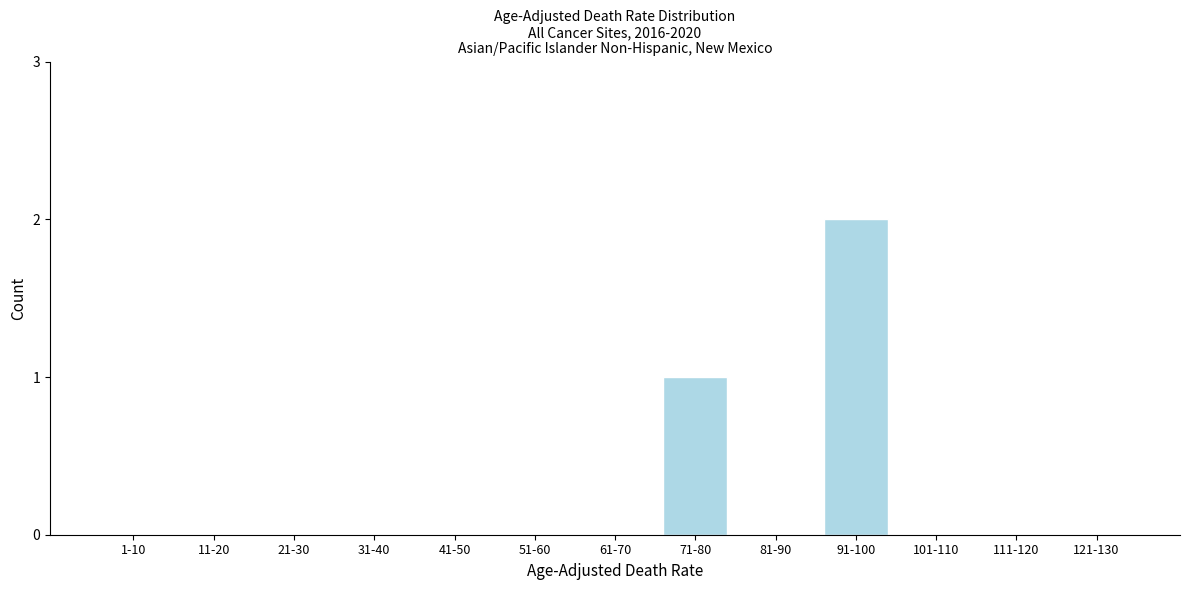

Reading left to right, what are all the values shown in this chart?

1-10=0	11-20=0	21-30=0	31-40=0	41-50=0	51-60=0	61-70=0	71-80=1	81-90=0	91-100=2	101-110=0	111-120=0	121-130=0